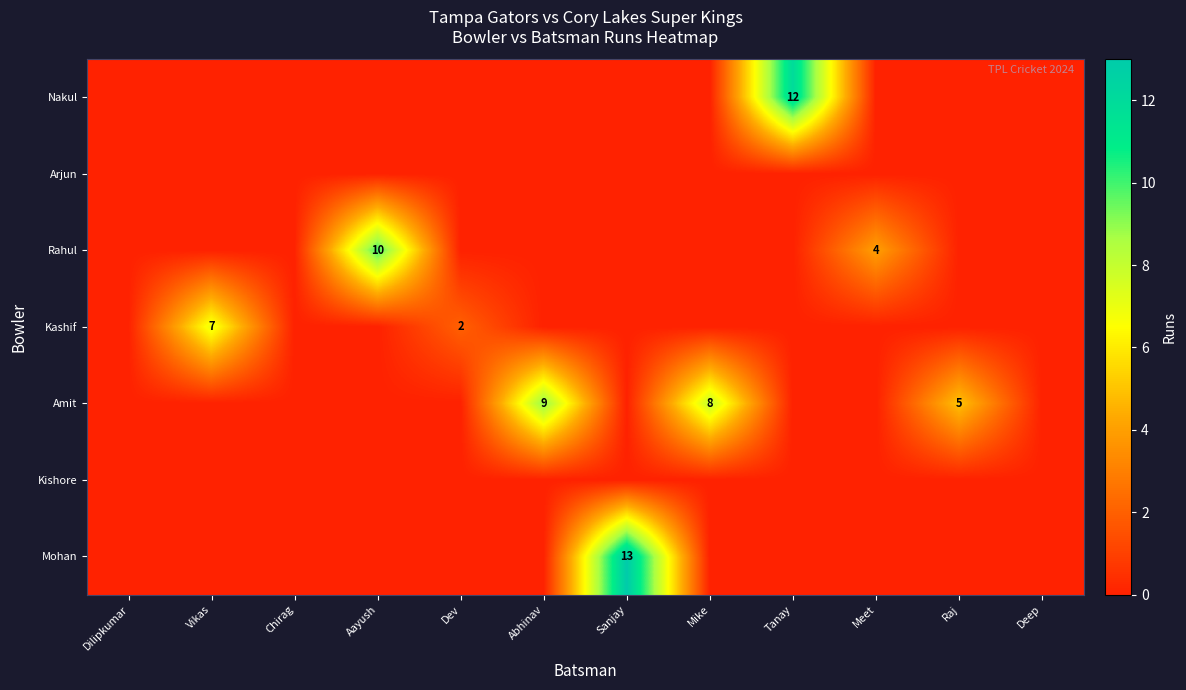

True or false: Mohan has a value of 13 at Sanjay.

True